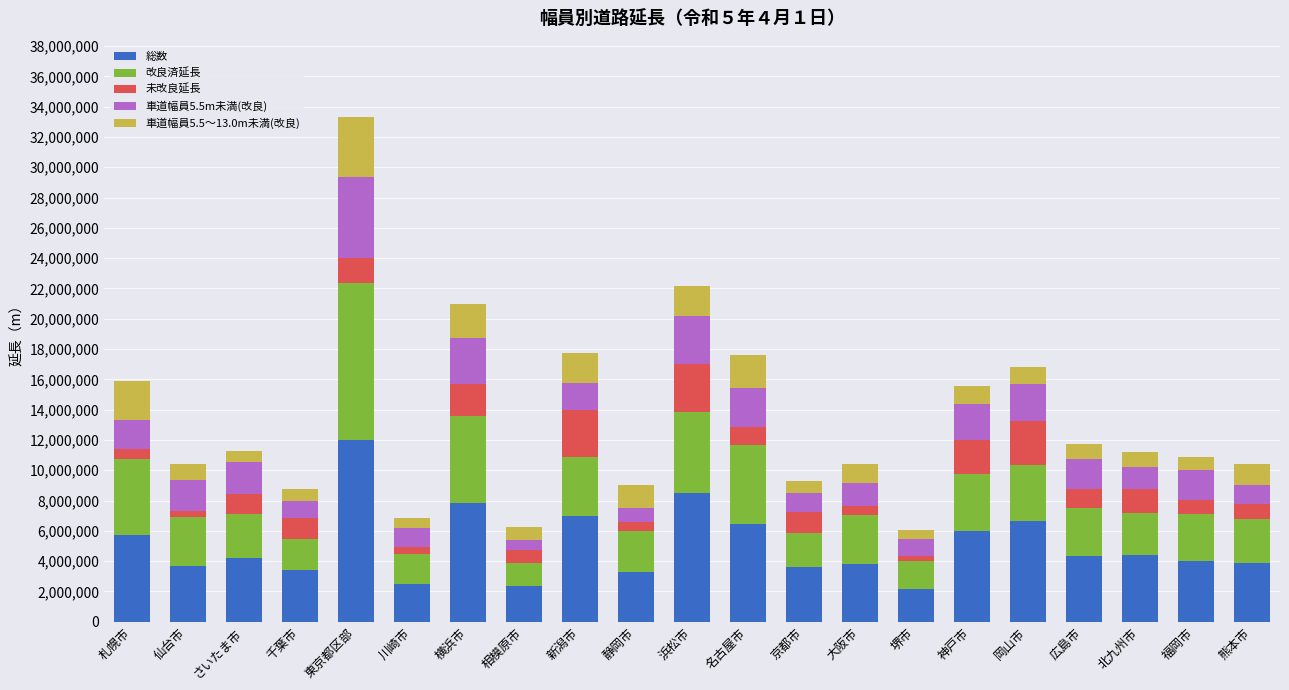

What is the difference between the second highest and minimum values in the 総数 series?

6350066